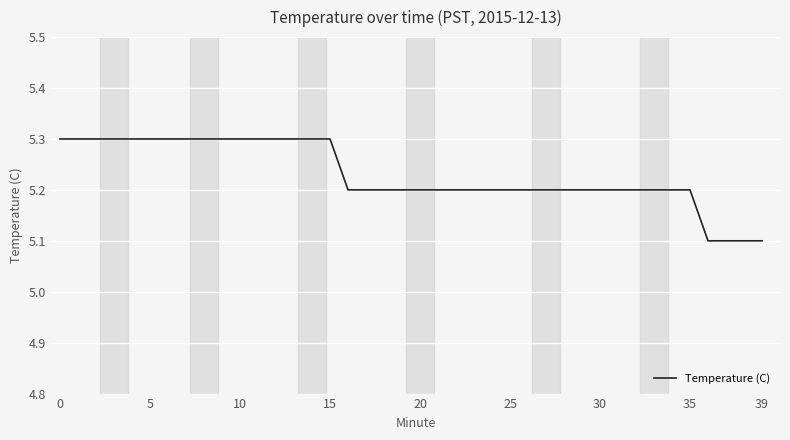

What is the maximum value shown in the chart?

5.3